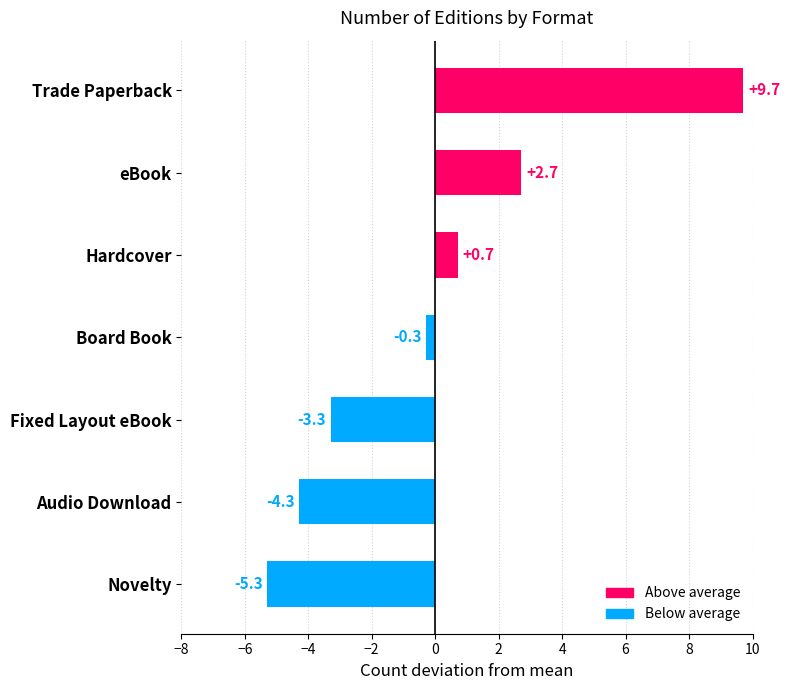

Rank the categories by value from highest to lowest.

Trade Paperback, eBook, Hardcover, Board Book, Fixed Layout eBook, Audio Download, Novelty